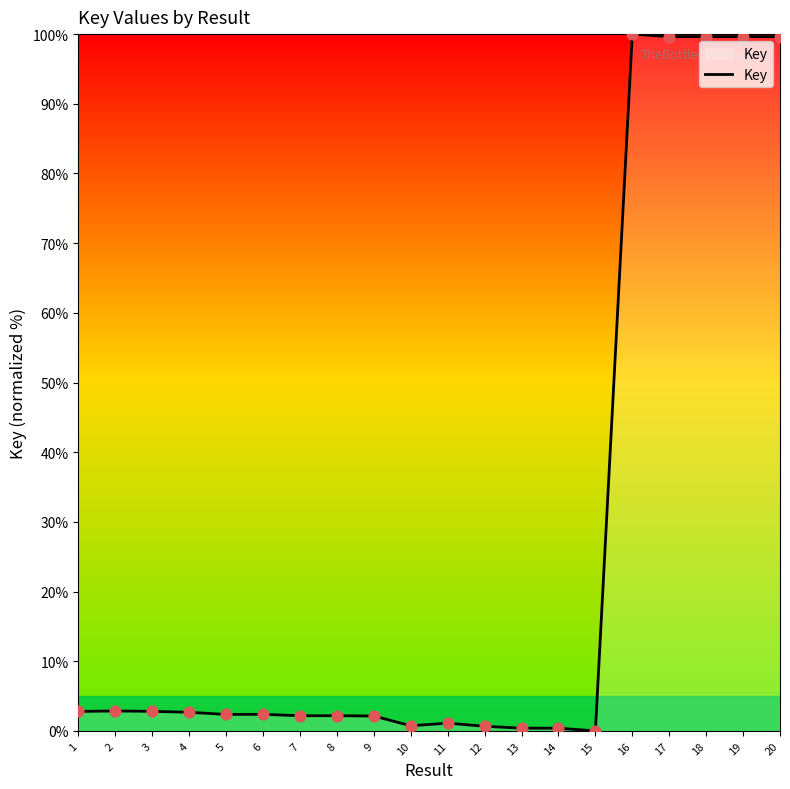

Which has a higher value, 15 or 17?

17